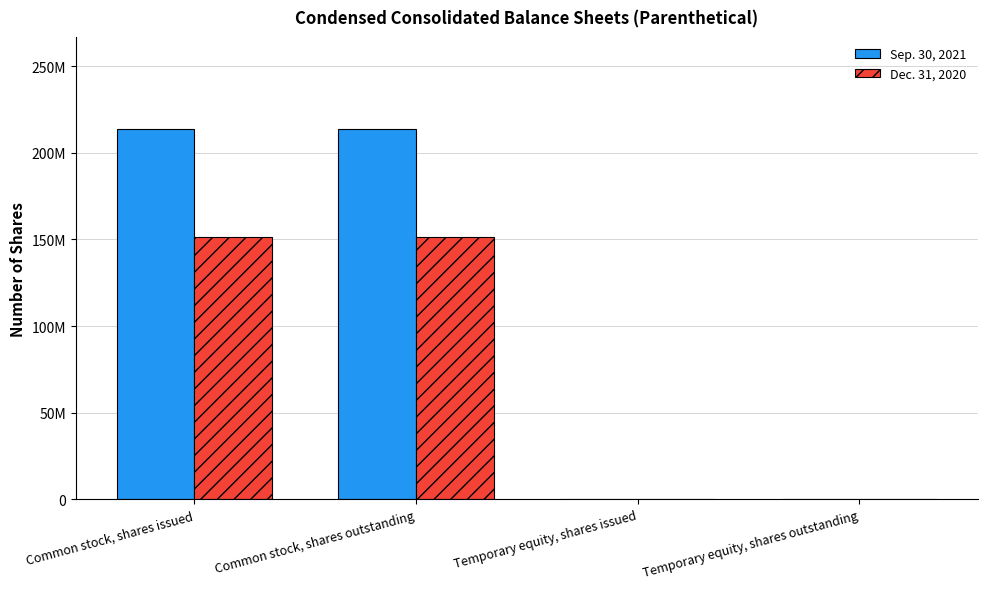

What is the value of the Sep. 30, 2021 bar at the 2nd from the left?

213529000